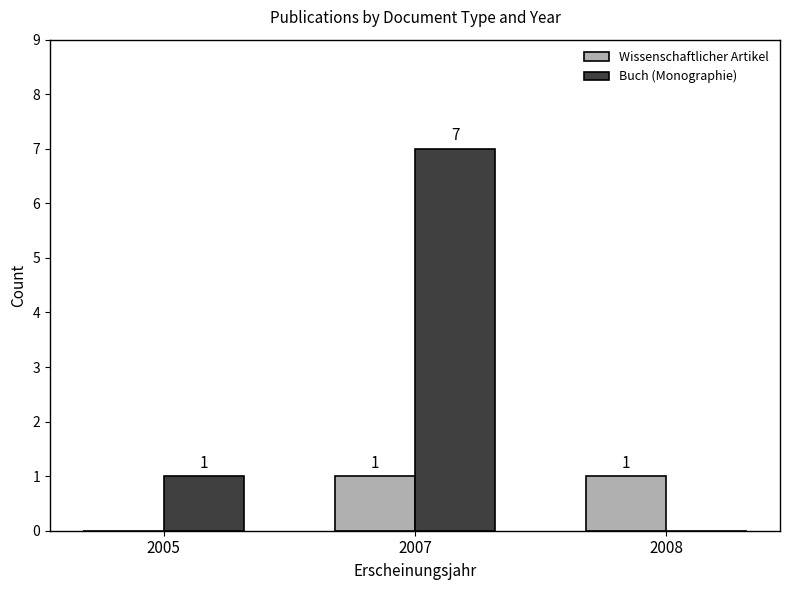

Is it true that Wissenschaftlicher Artikel equals 2 at 2008?

False